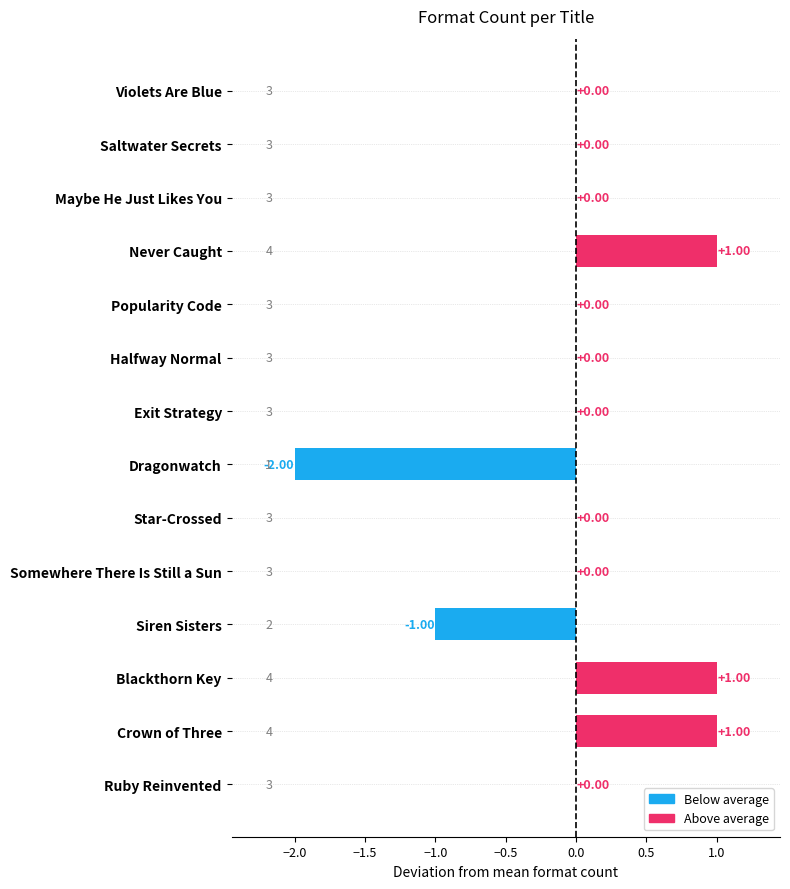

Which has a higher value, Exit Strategy or Siren Sisters?

Exit Strategy